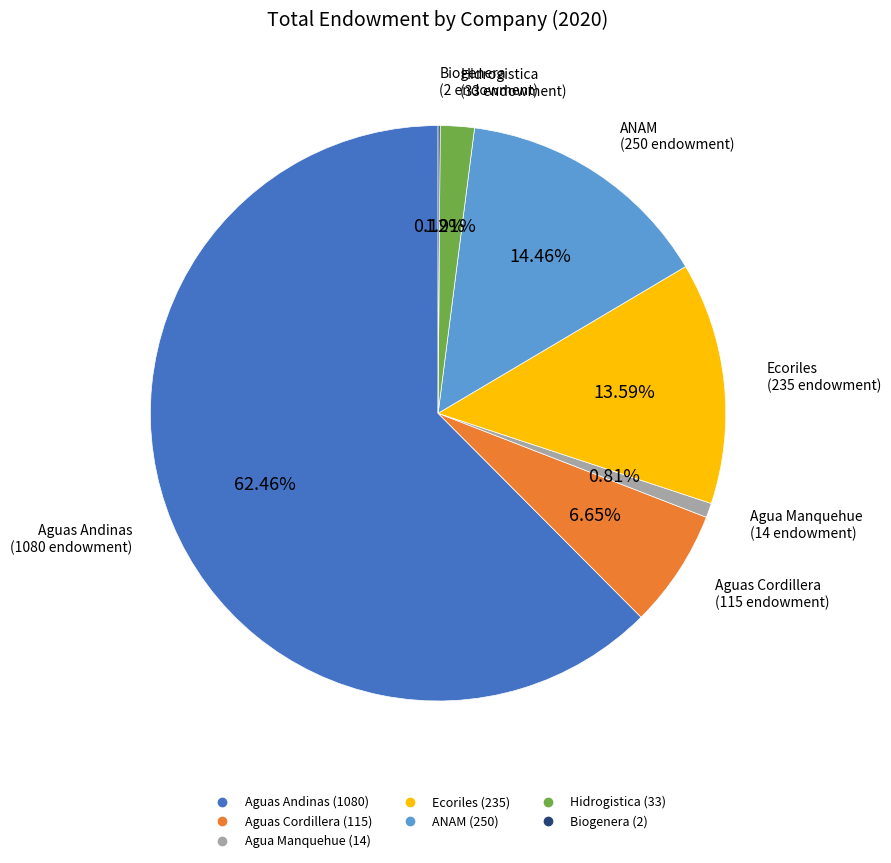

Between Aguas Cordillera and Hidrogistica, which is larger?

Aguas Cordillera